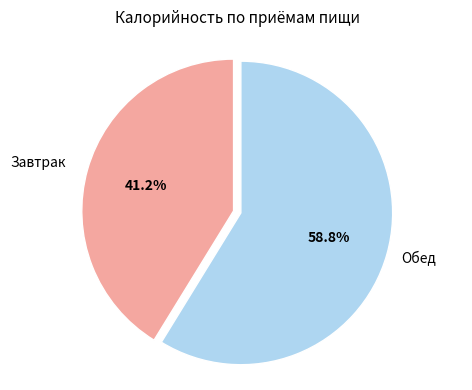

How many segments does this pie chart have?

2